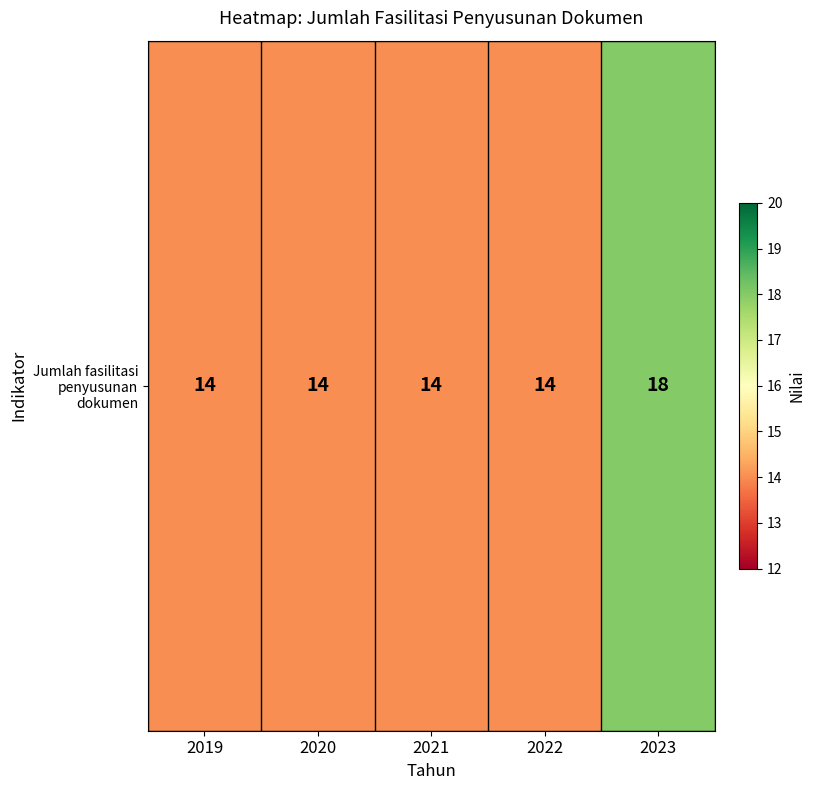

List the labels in order of value, smallest first.

2019, 2020, 2021, 2022, 2023